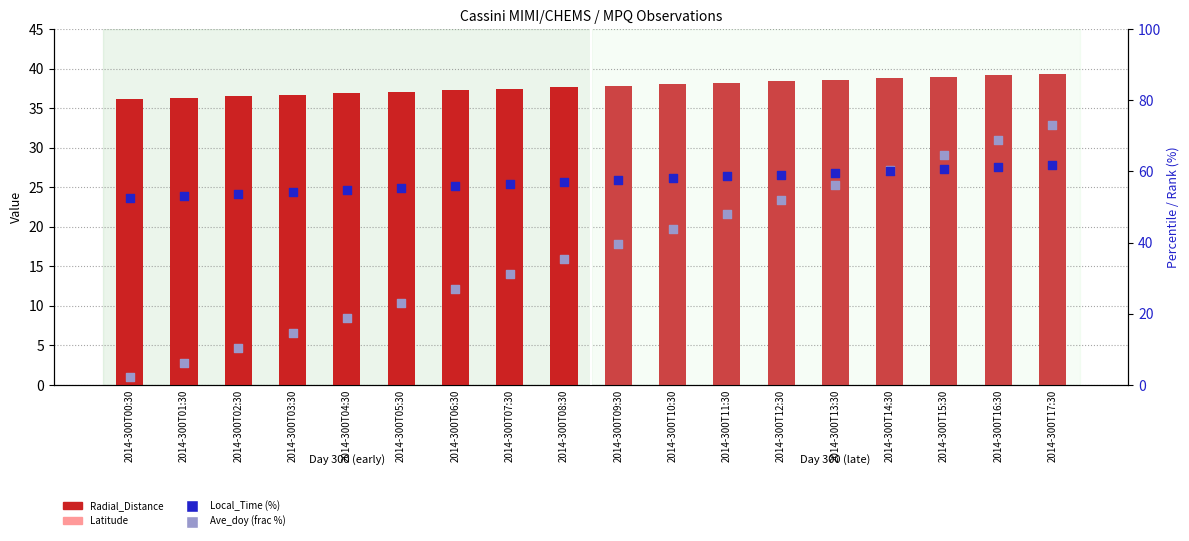

Which series reaches the maximum Y coordinate?

Ave_doy (fraction of day, %)